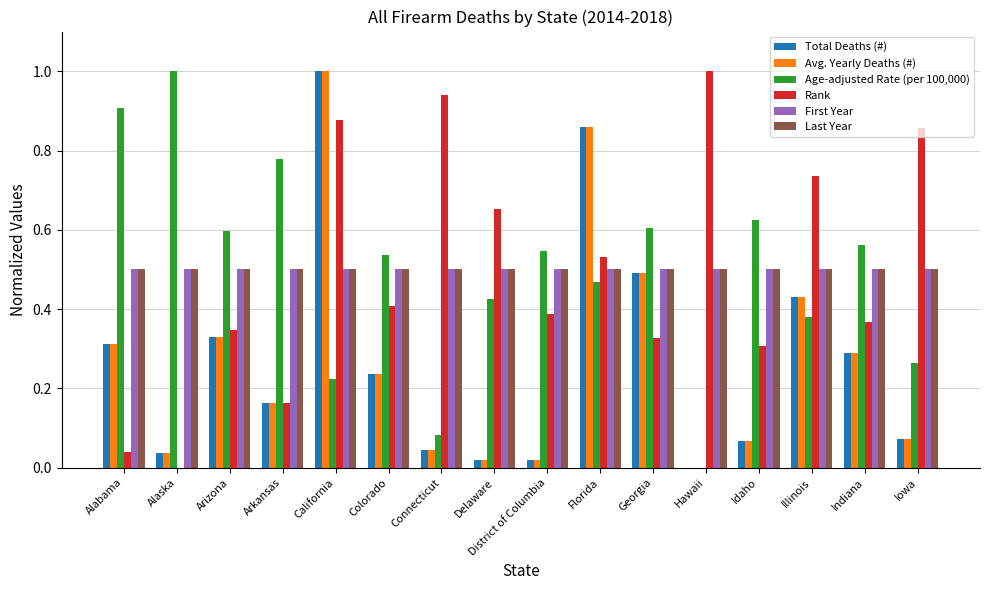

What is the total value across all series at Alabama?

2.6